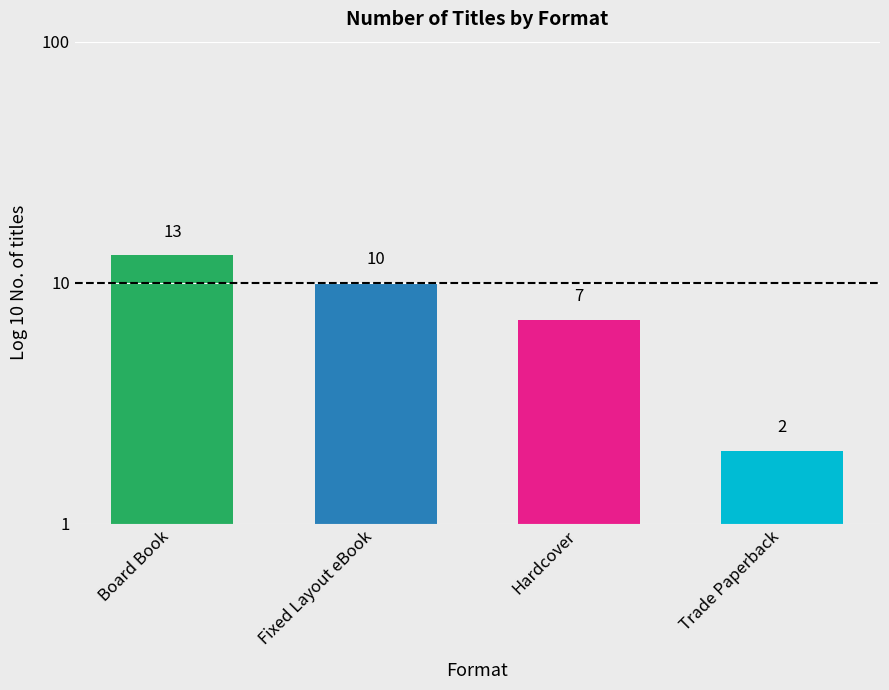

What is the difference between the values at Fixed Layout eBook and Board Book?

3